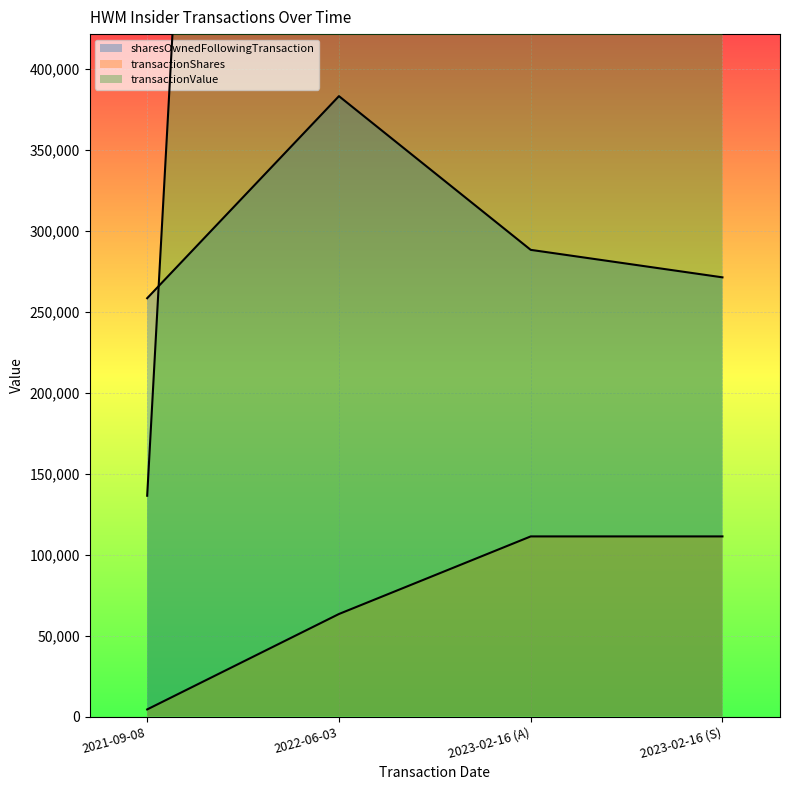

Reading left to right, list all the values displayed in this chart.

sharesOwnedFollowingTransaction: 258284	383055	288144	271170
transactionShares: 4386	63304	111209	111209
transactionValue: 136317	2298435	4790094	4790094